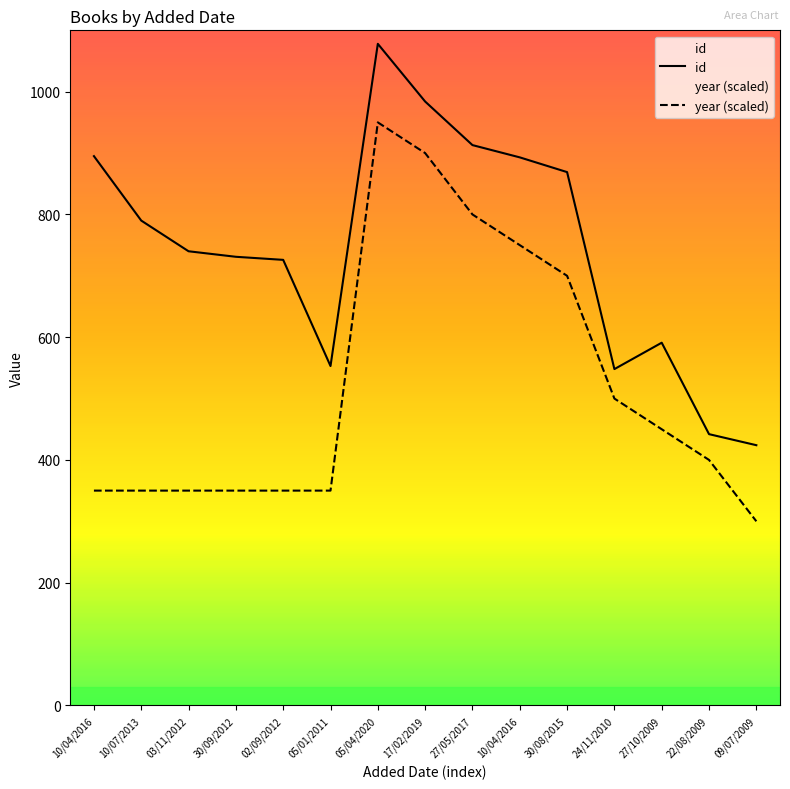

Rank the categories by id value from lowest to highest.

09/07/2009, 22/08/2009, 24/11/2010, 05/01/2011, 27/10/2009, 02/09/2012, 30/09/2012, 03/11/2012, 10/07/2013, 30/08/2015, 10/04/2016, 10/04/2016, 27/05/2017, 17/02/2019, 05/04/2020